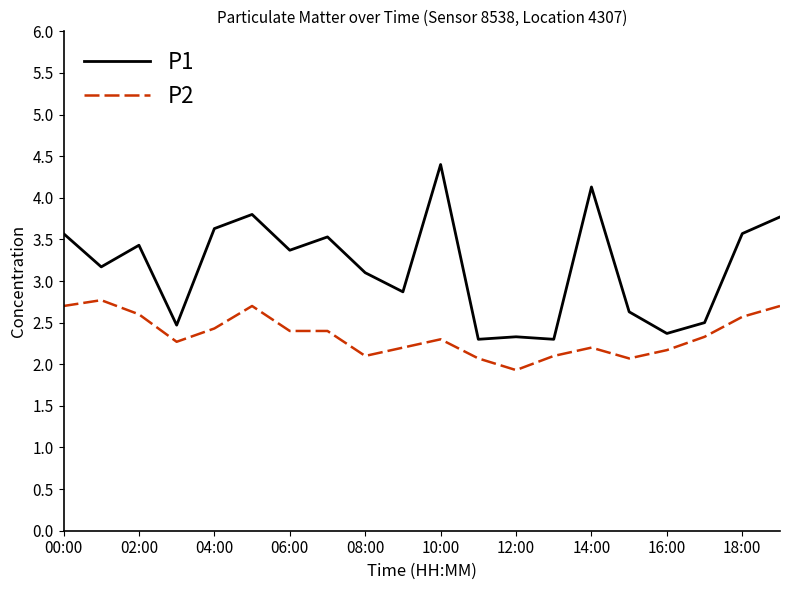

What is the lowest value of the P1 series?

2.3